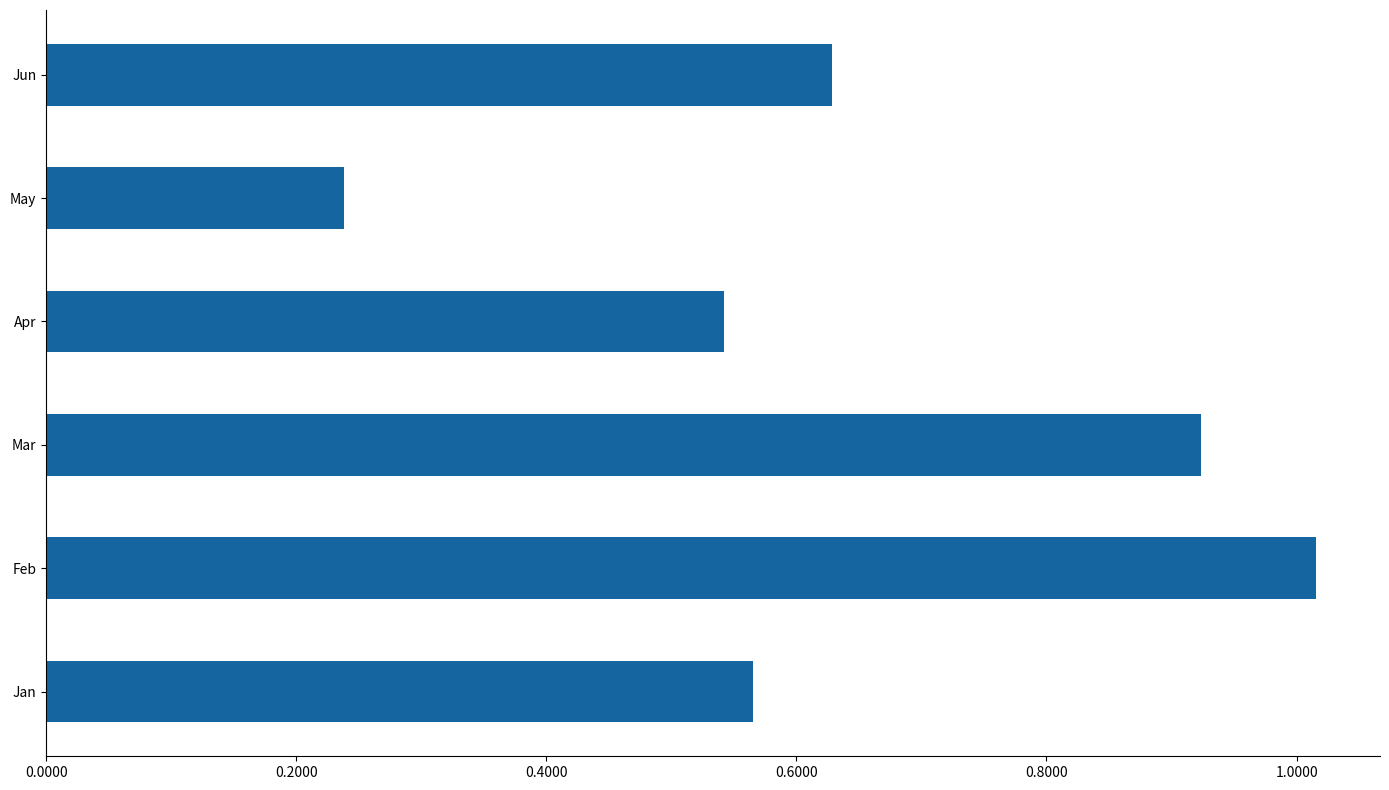

List the labels in order of value, largest first.

Feb, Mar, Jun, Jan, Apr, May